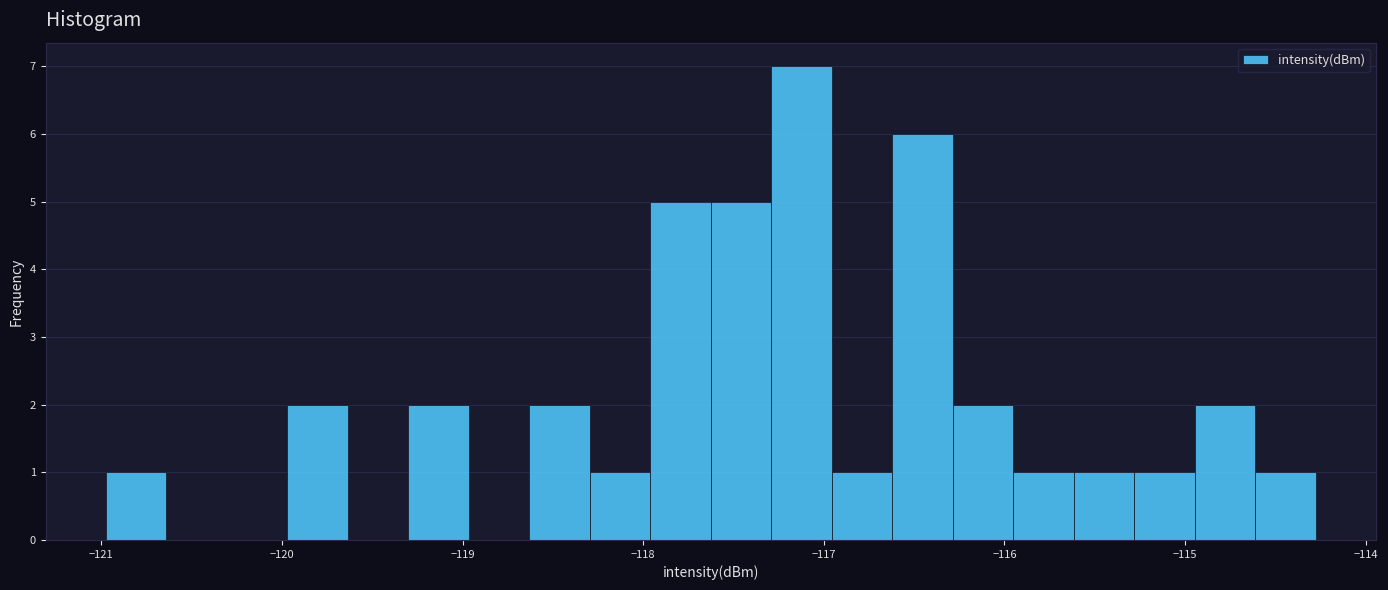

Around what value on the x-axis is the tallest bar? Give the approximate position of its centre, as read against the axis.

-117.1